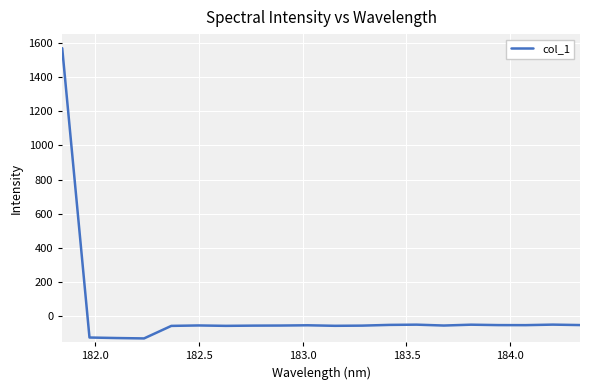

What is the smallest value displayed?

-128.2